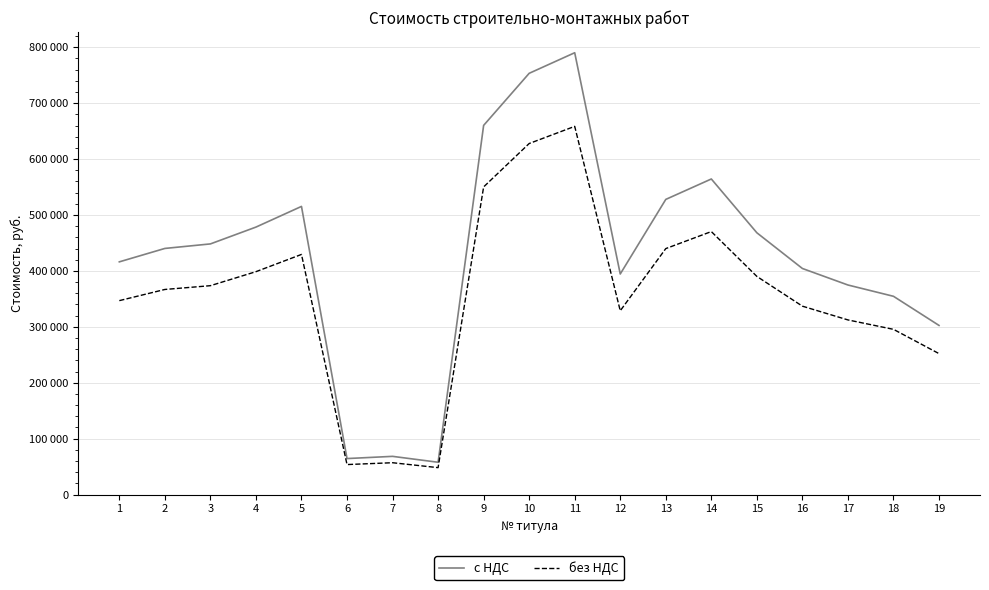

At which label is с НДС closest to 423955?

1